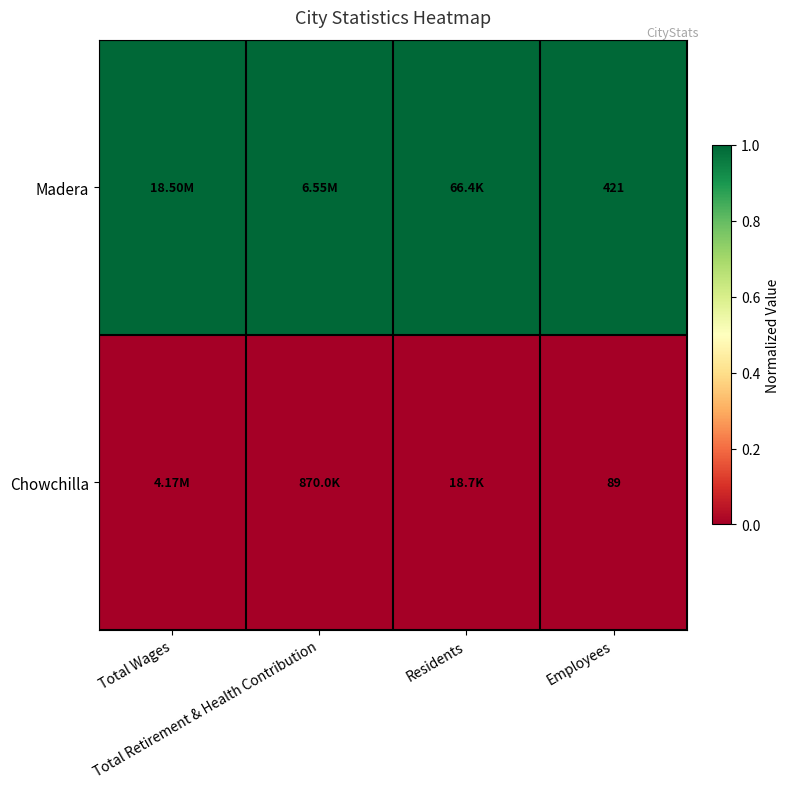

At Employees, list the series in order from largest to smallest.

Madera, Chowchilla